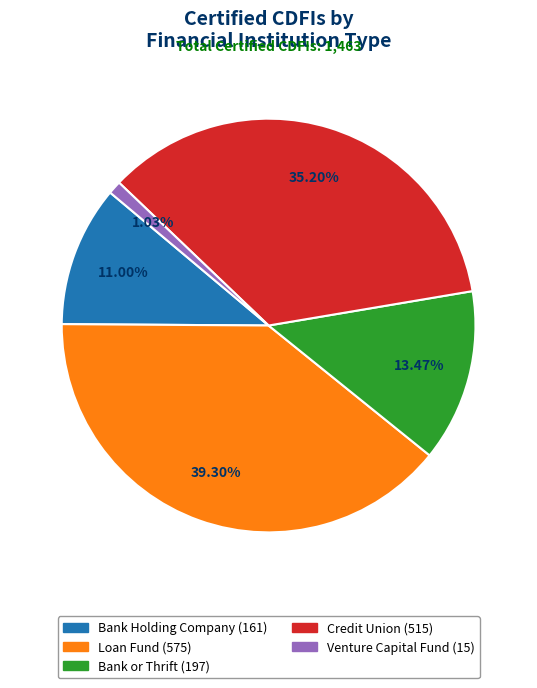

Rank the categories by value from highest to lowest.

Loan Fund, Credit Union, Bank or Thrift, Bank Holding Company, Venture Capital Fund